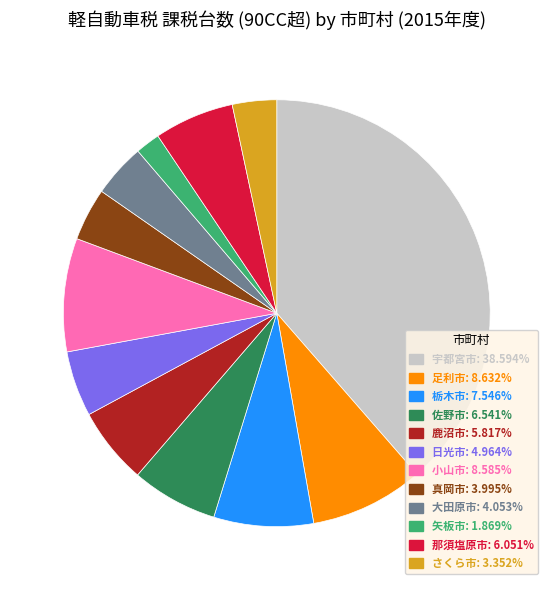

Is there any slice that represents more than half of the pie?

No